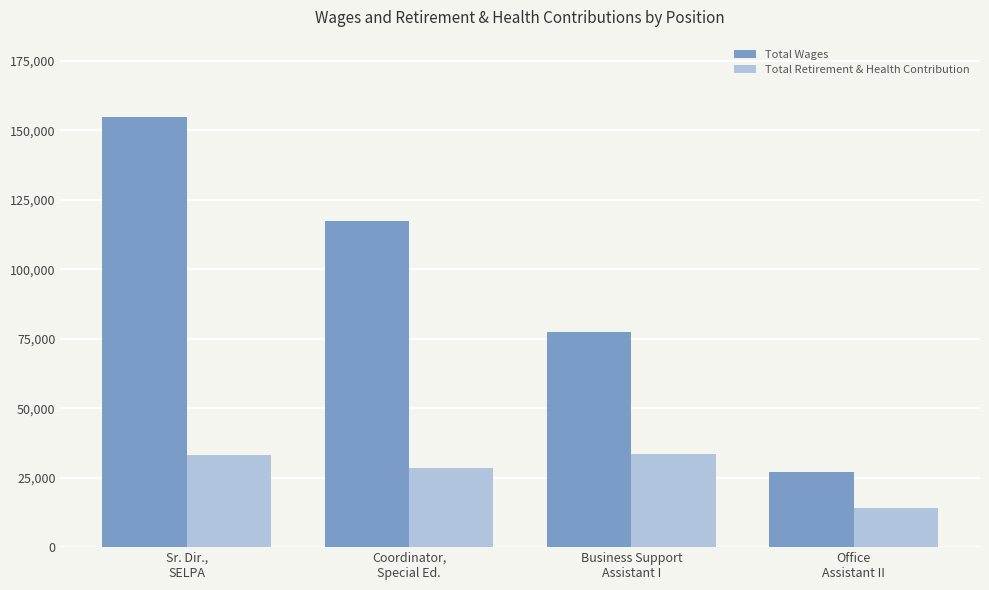

Between Sr. Dir.,
SELPA and Business Support
Assistant I, which series saw the biggest shift?

Total Wages